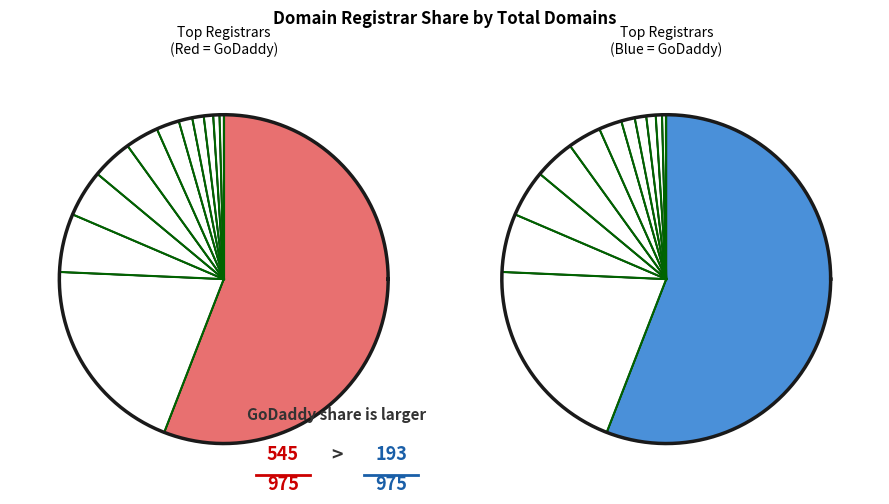

To the nearest percent, what is the difference between the largest and smallest slice percentages?

55%